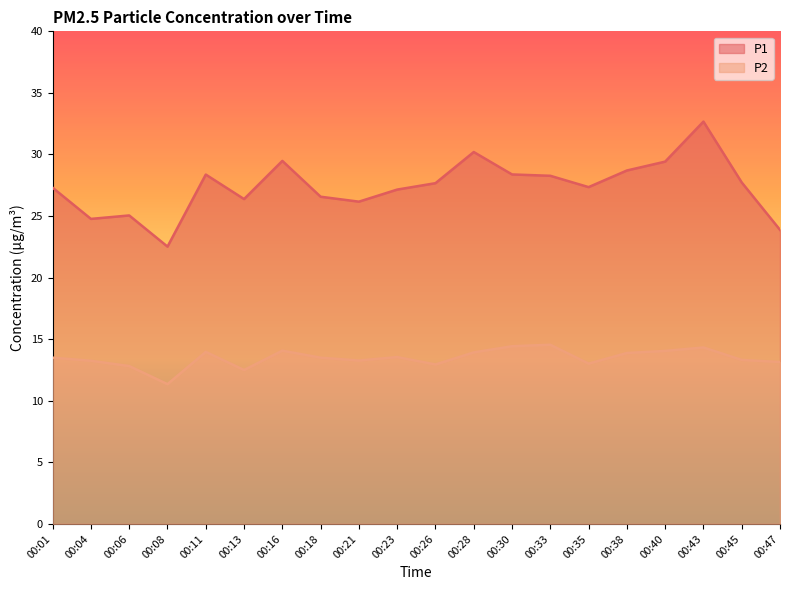

List the series in order of their peak value, lowest first.

P2, P1